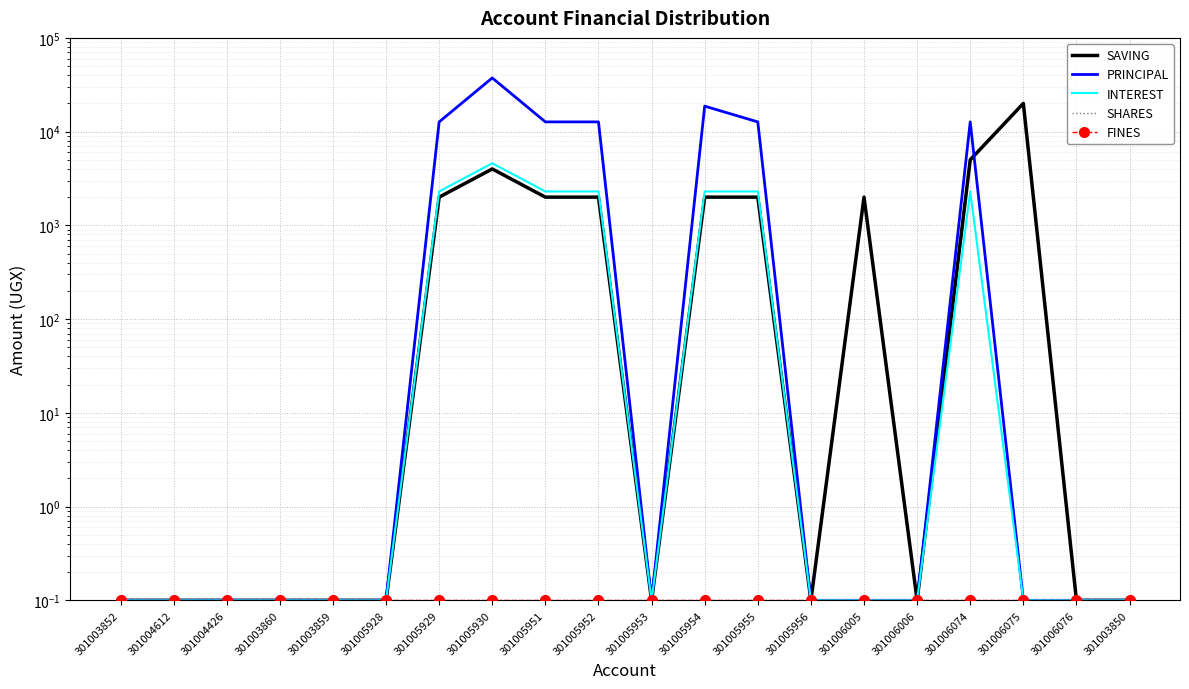

Is it true that SHARES equals 0.1 at 301005953?

True